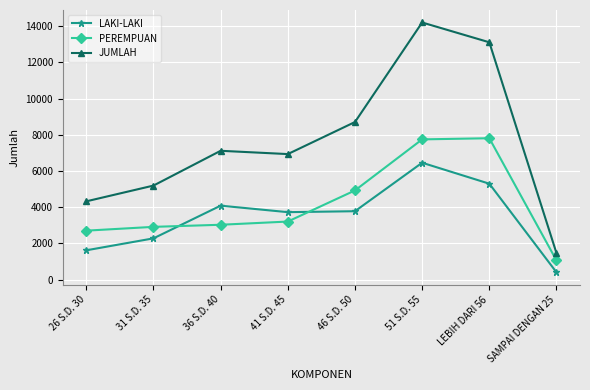

What is the difference between the highest and lowest values at 51 S.D. 55?

7747